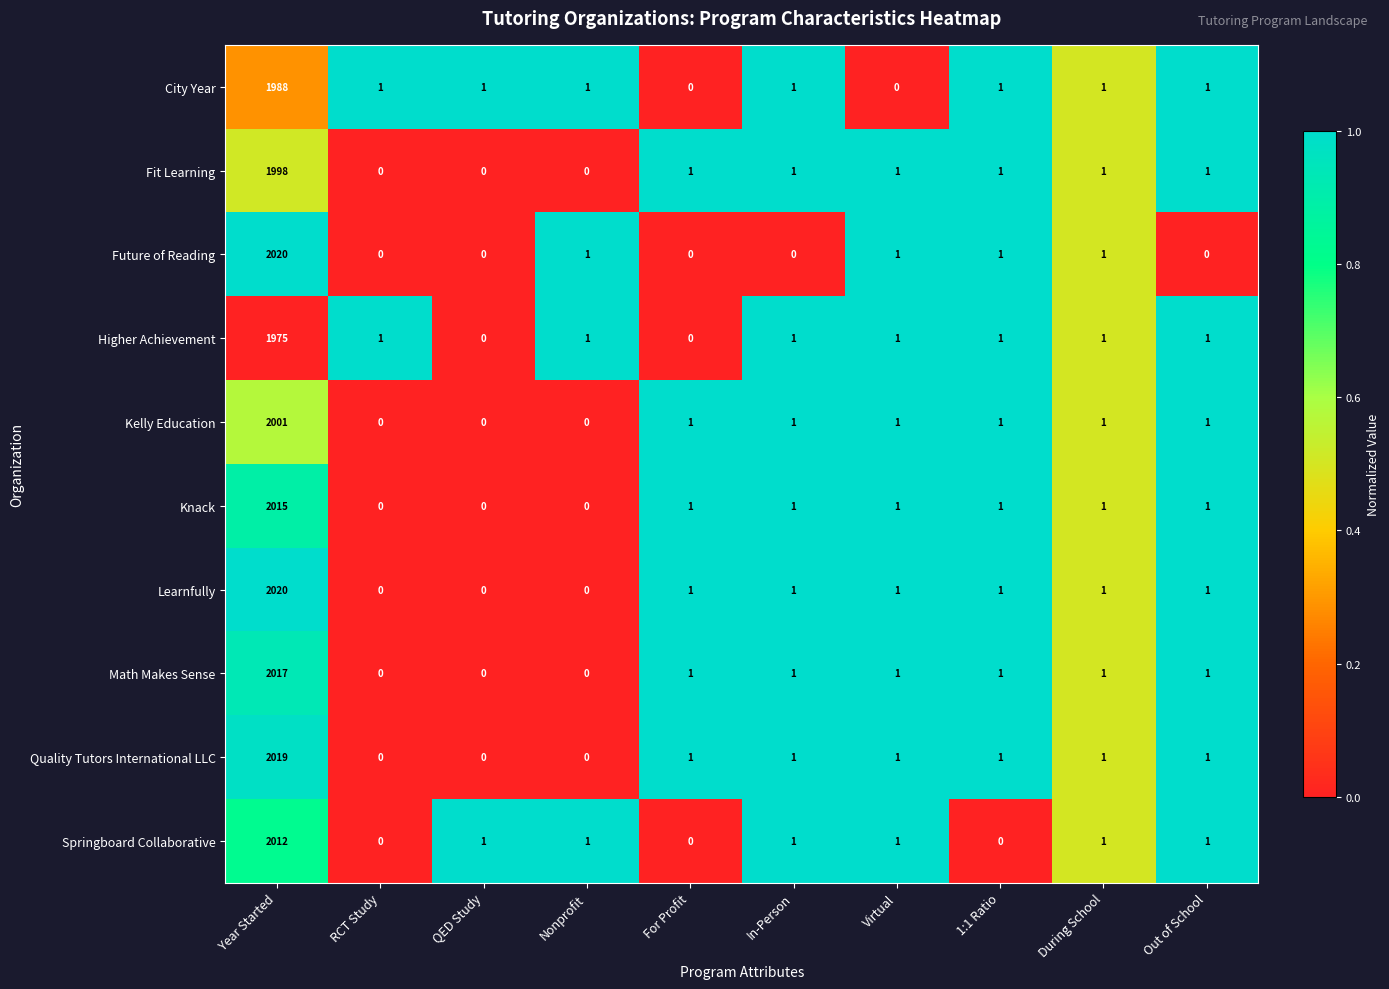

What is the difference between the maximum and second lowest values in the Kelly Education series?

2001